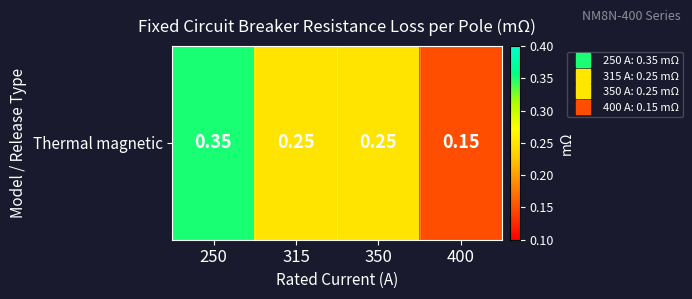

Reading left to right, what are all the values shown in this chart?

0.3	0.2	0.2	0.1